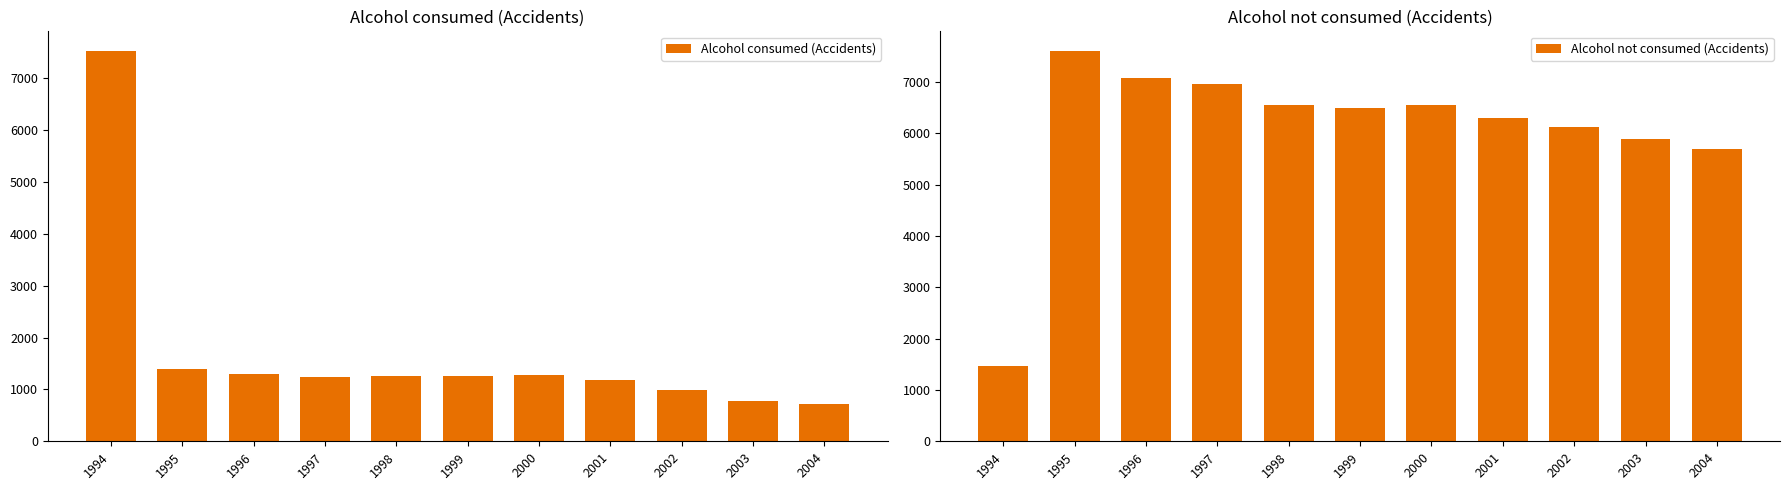

Count the number of categories in the chart.

11